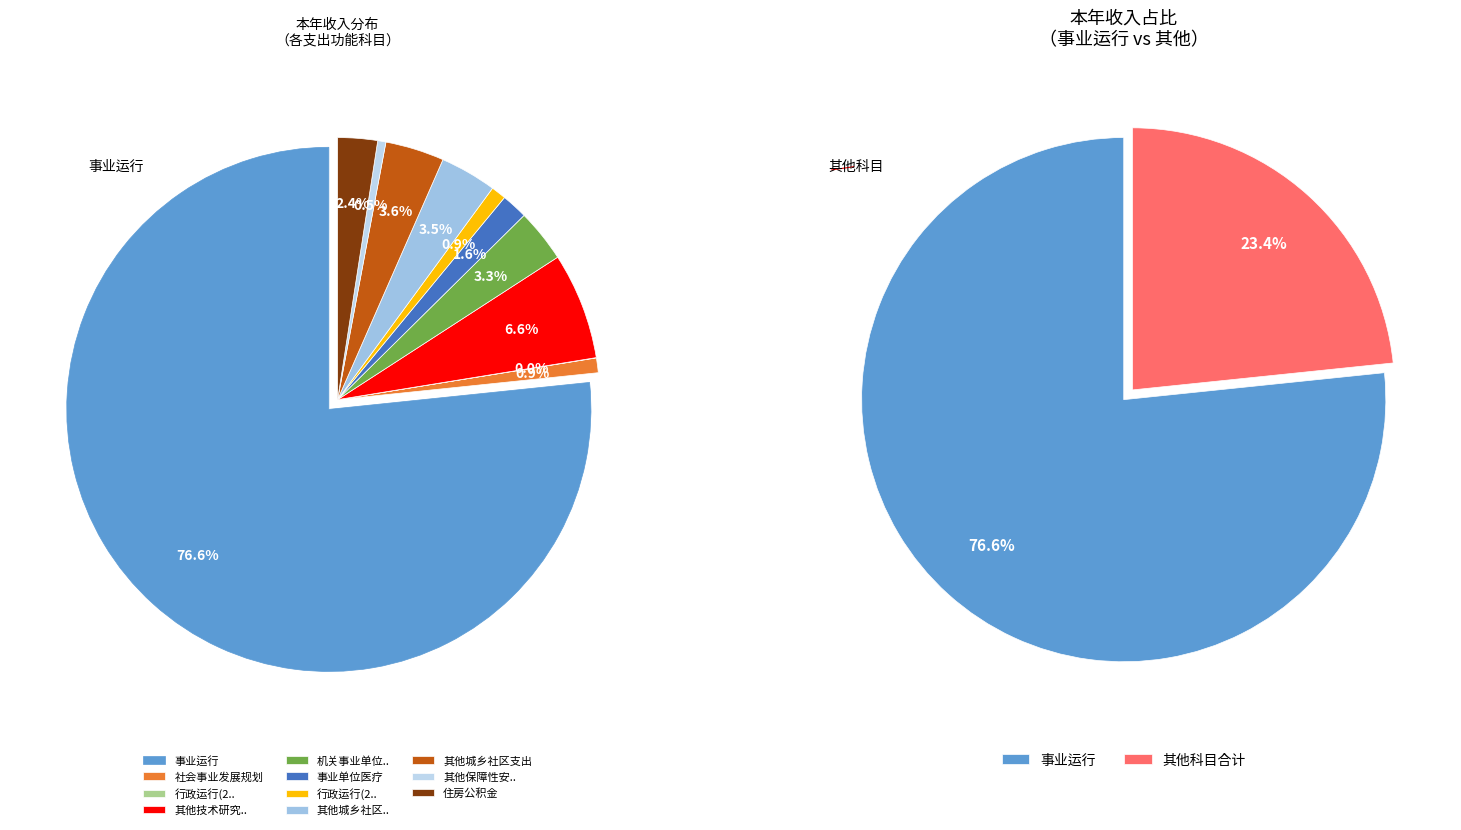

Rank the categories by value from lowest to highest.

行政运行(2013201), 其他保障性安居工程支出, 社会事业发展规划, 行政运行(2120101), 事业单位医疗, 住房公积金, 机关事业单位基本养老保险缴费支出, 其他城乡社区管理事务支出, 其他城乡社区支出, 其他技术研究与开发支出, 事业运行